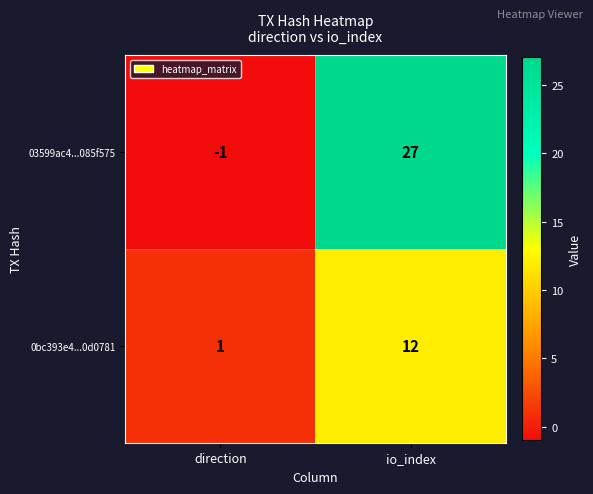

Reading left to right, list all the values displayed in this chart.

03599ac4...085f575: -1	27
0bc393e4...0d0781: 1	12